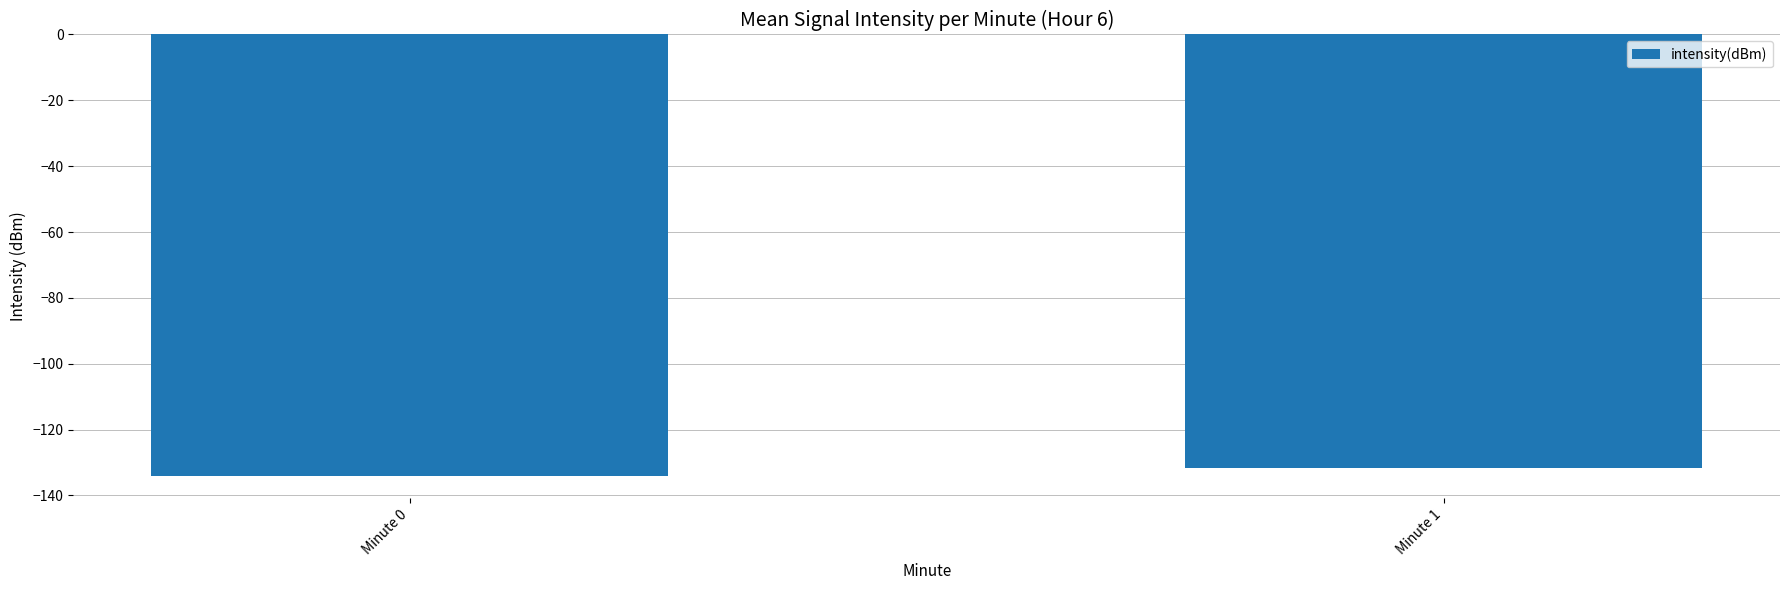

What is the sum of all values?

-265.8